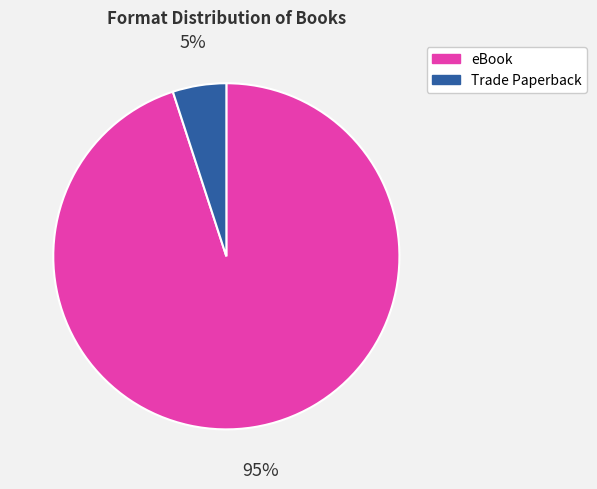

Does any single category account for the majority?

Yes